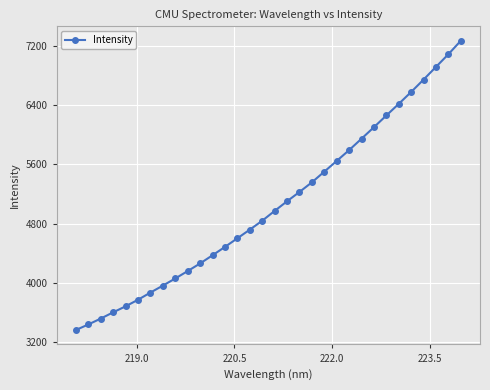

What is the smallest value displayed?

3362.1